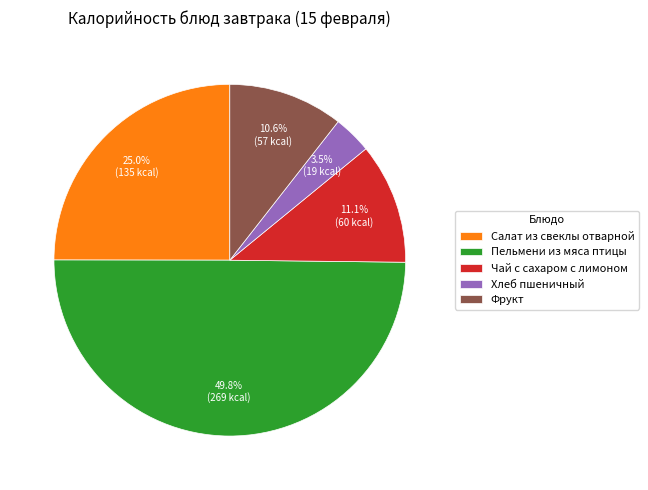

Approximately how many times larger is the value at Пельмени из мяса птицы compared to Салат из свеклы отварной?

2.0